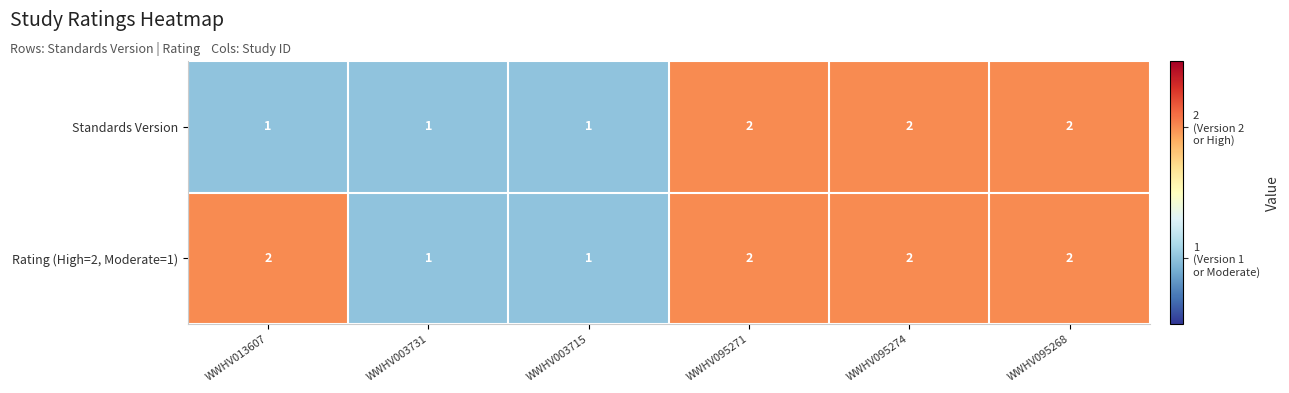

Is it true that Standards Version equals 0 at WWHV003715?

False